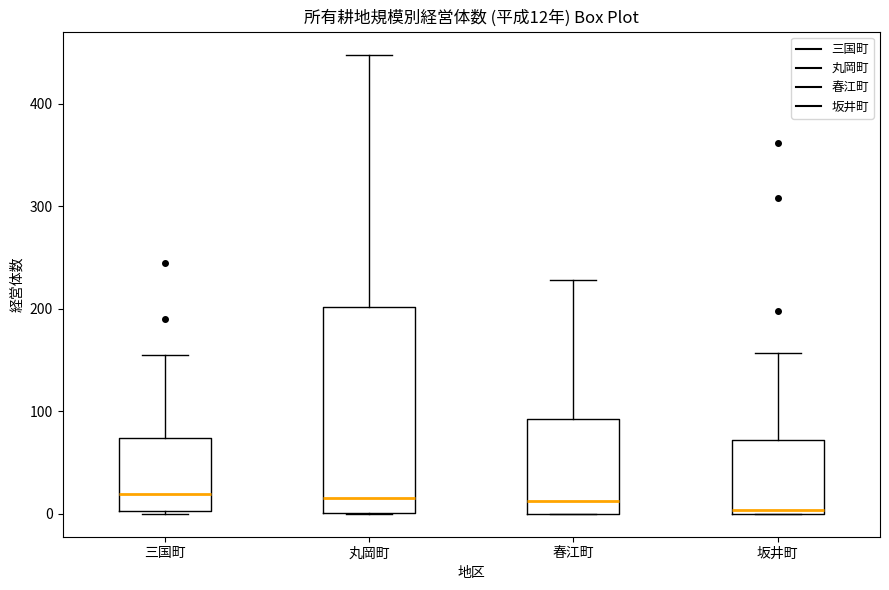

Comparing the boxes themselves (not the whiskers), which one is the tallest?

丸岡町